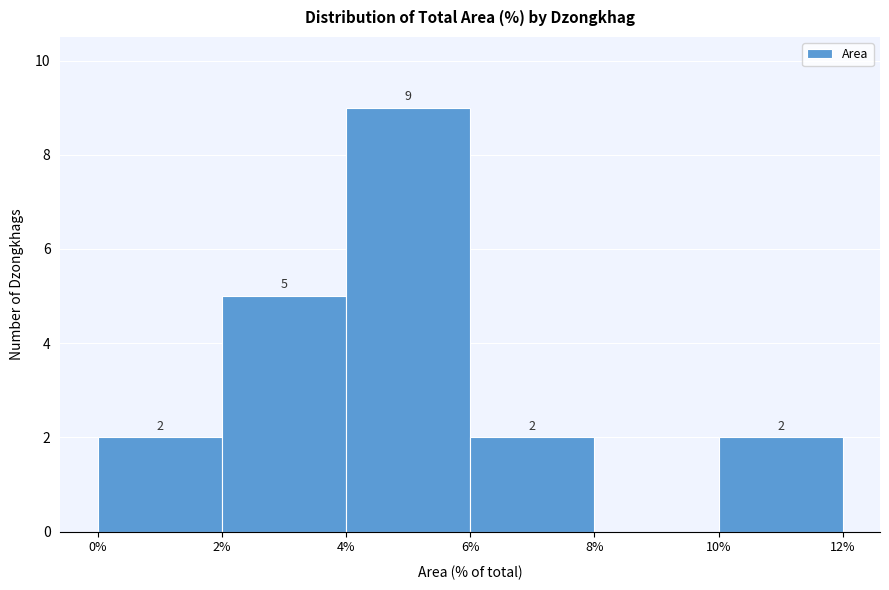

Over which range of the x-axis is the bar tallest?

4% to 6%